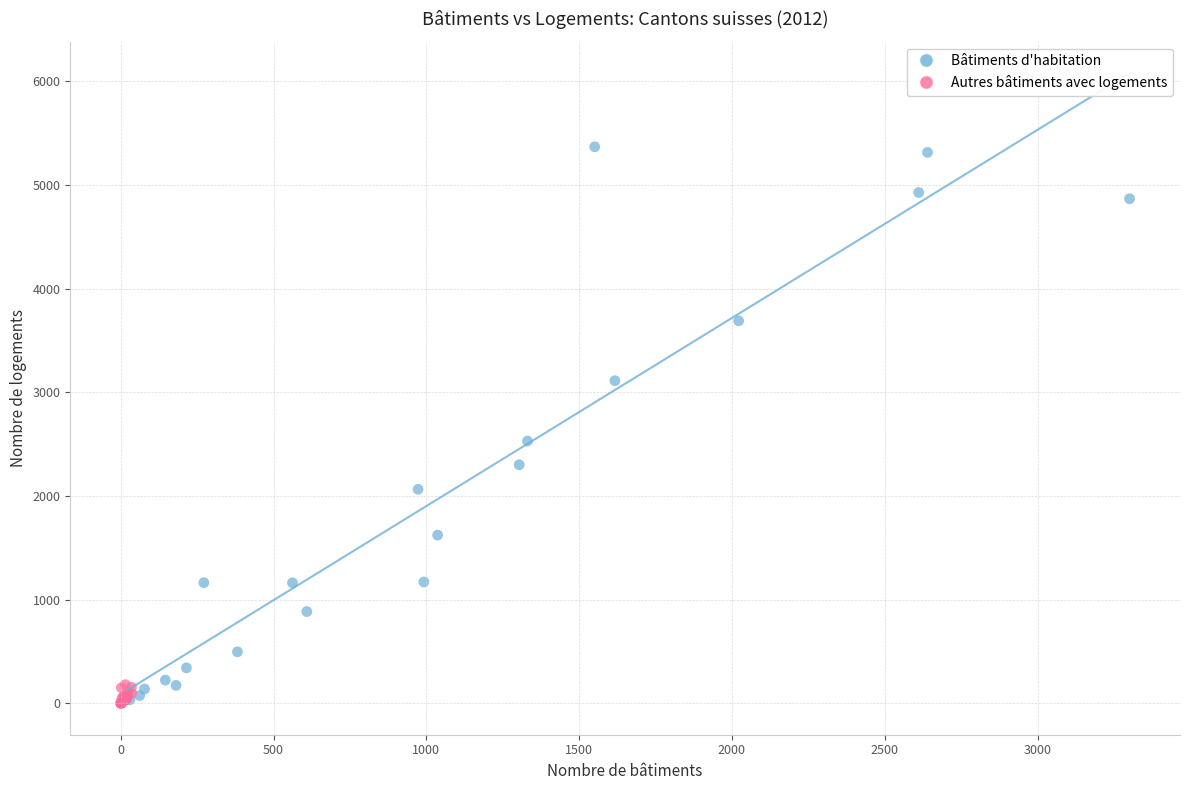

Which series has the largest Y range (max minus min)?

Bâtiments d'habitation